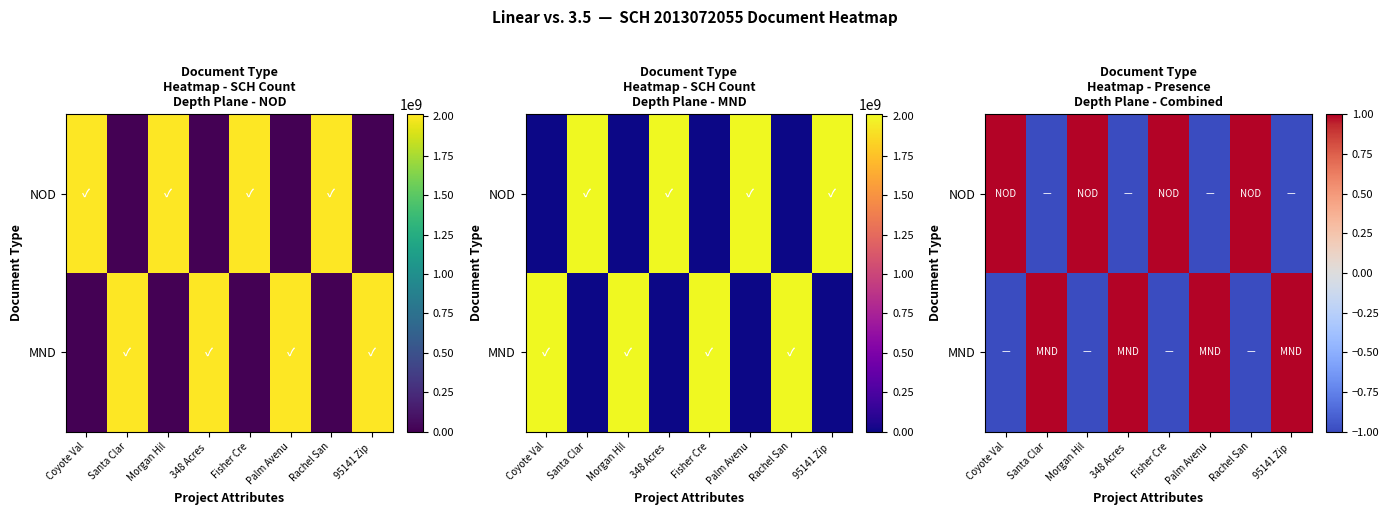

Rank the categories by MND value from lowest to highest.

Coyote Val, Morgan Hil, Fisher Cre, Rachel San, Santa Clar, 348 Acres, Palm Avenu, 95141 Zip